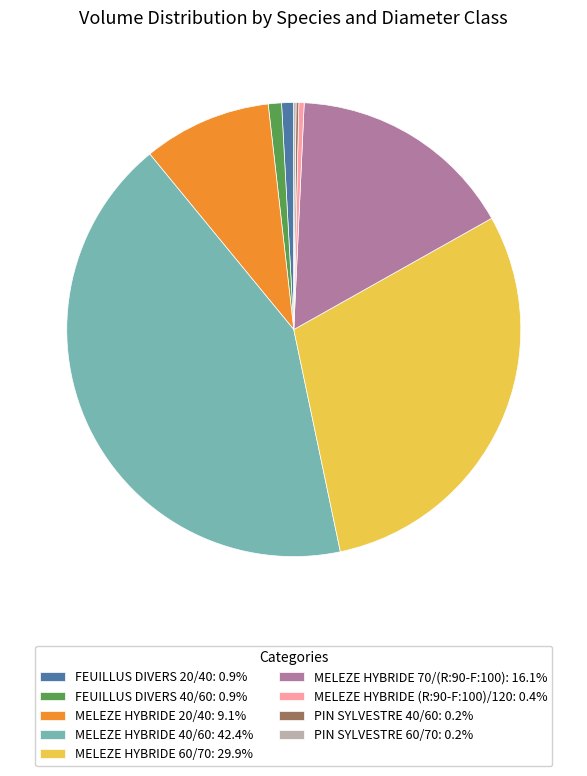

Is MELEZE HYBRIDE 20/40: 9.1% the majority of the pie?

No